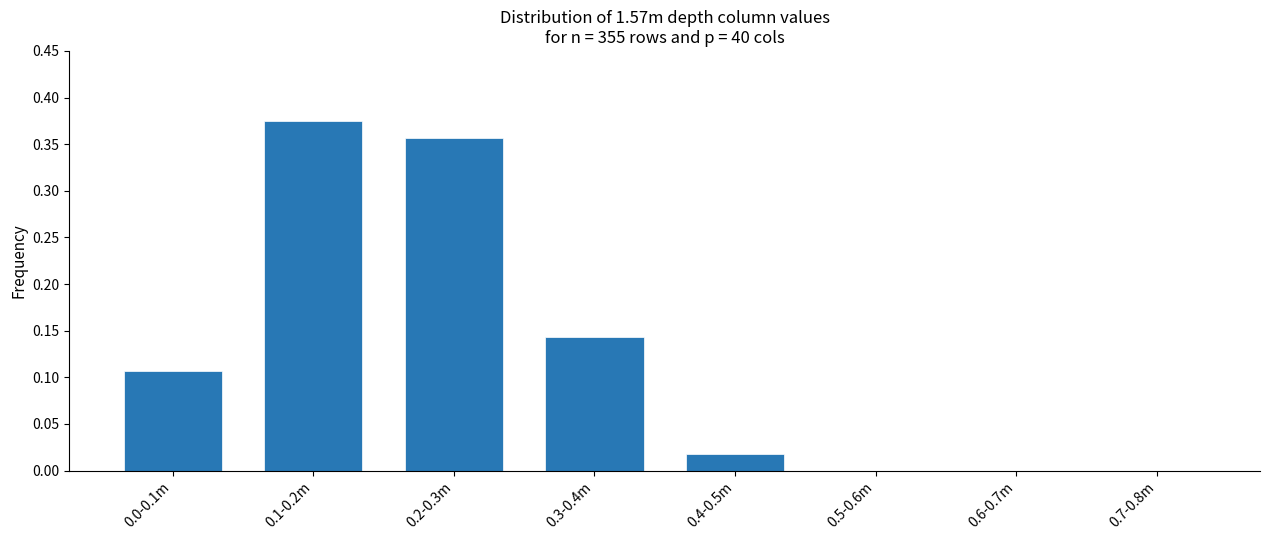

The chart shows a value of 0.0 at 0.4-0.5m. True or false?

True